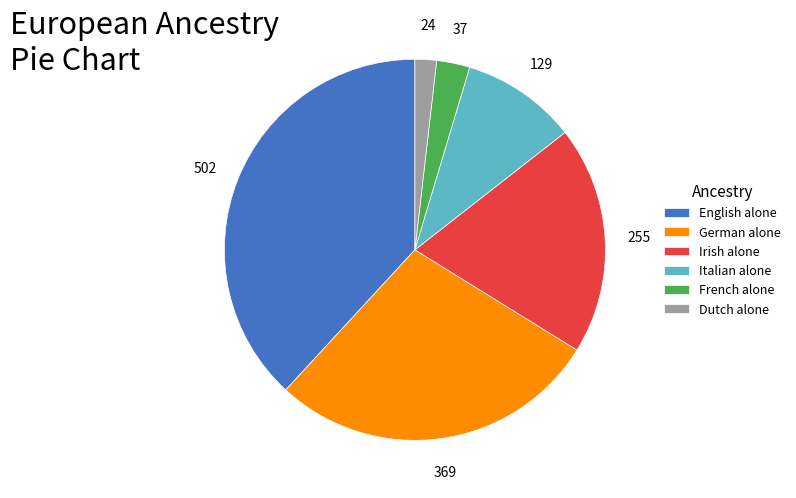

Combined, do Italian alone and Irish alone account for over 50%?

No